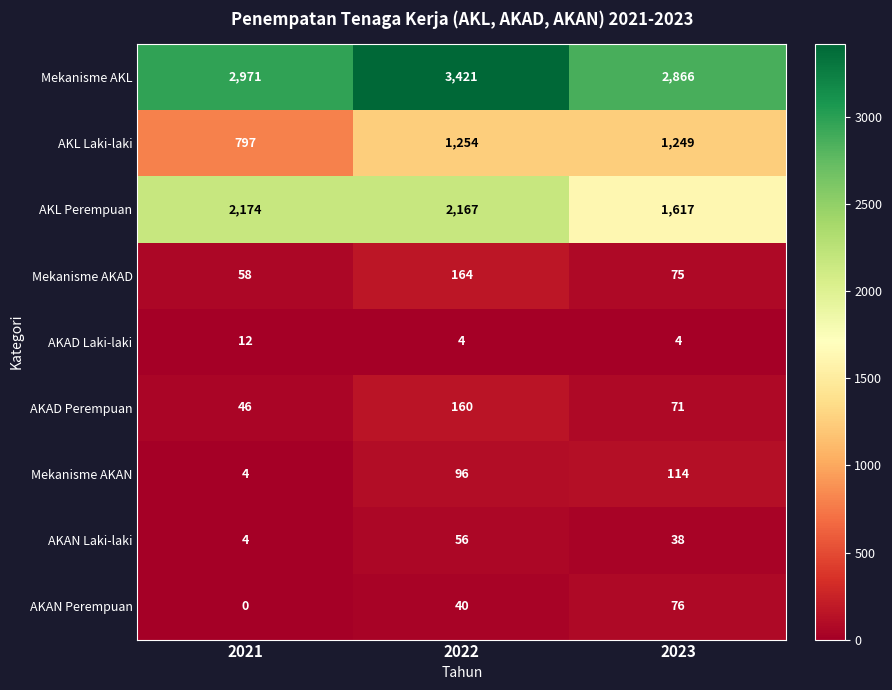

At which category is the sum across all series the highest?

2022